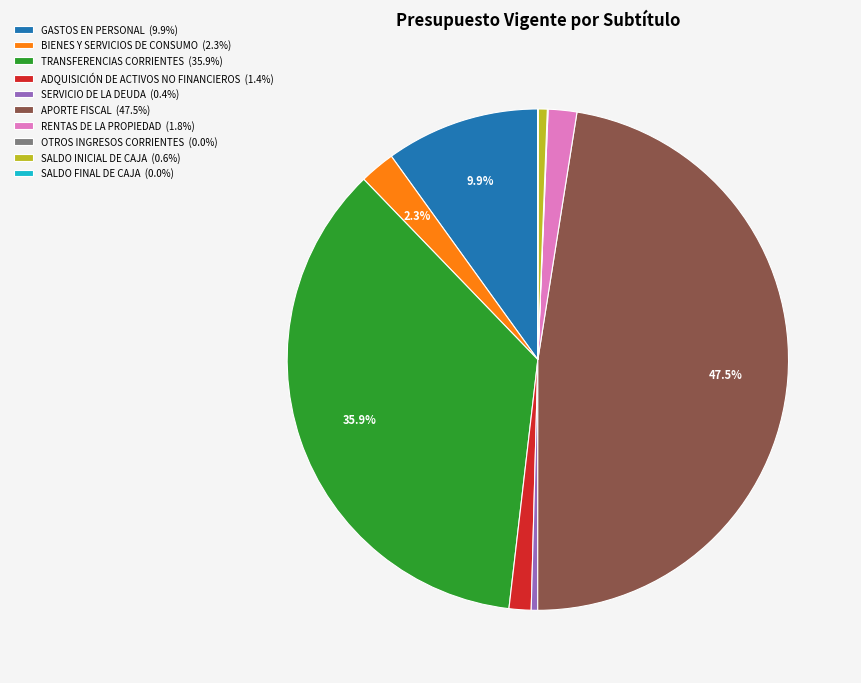

Does ADQUISICIÓN DE ACTIVOS NO FINANCIEROS account for over 50% of the chart?

No